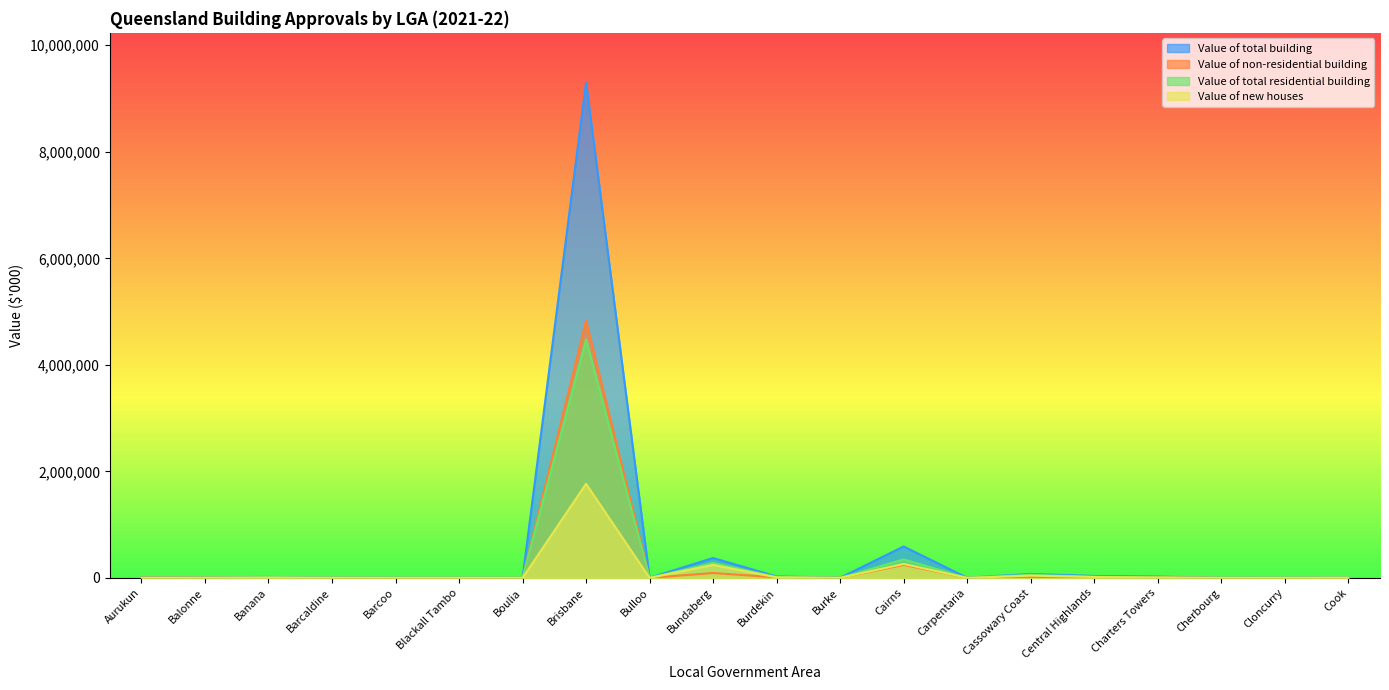

Where does the Value of total residential building series first go above 3806?

Balonne